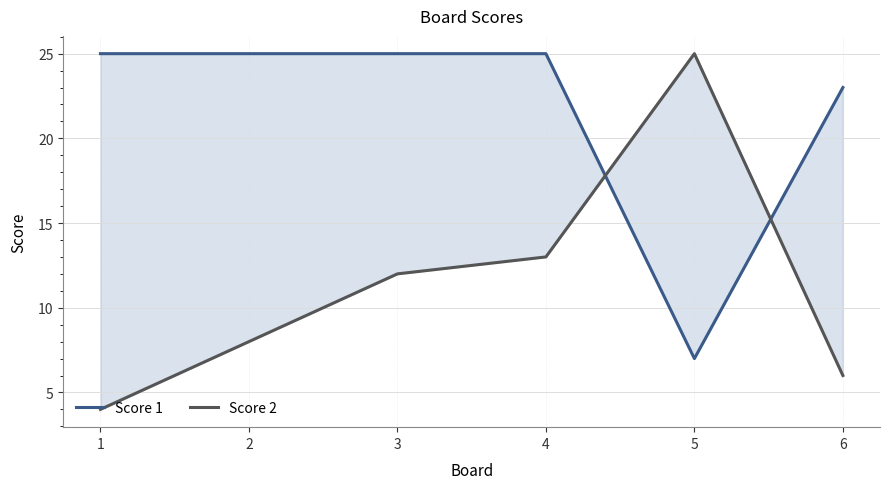

Which series has the largest range (max minus min)?

Score 2